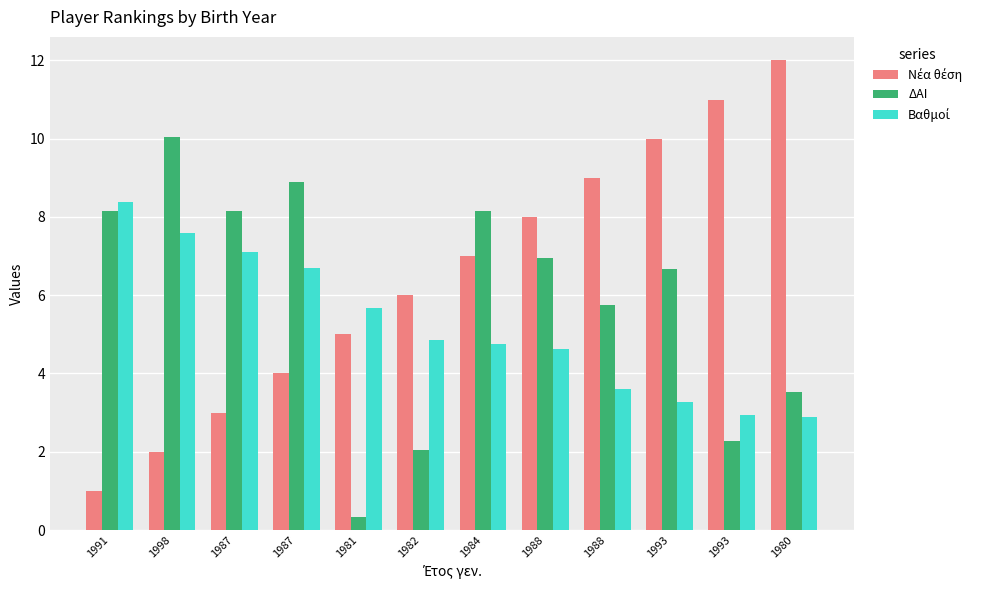

Reading left to right, transcribe all the data shown in this chart.

Νέα θέση: 1991=1.0	1998=2.0	1987=3.0	1987=4.0	1981=5.0	1982=6.0	1984=7.0	1988=8.0	1988=9.0	1993=10.0	1993=11.0	1980=12.0
ΔΑΙ: 1991=8.1	1998=10.0	1987=8.2	1987=8.9	1981=0.3	1982=2.0	1984=8.2	1988=6.9	1988=5.7	1993=6.7	1993=2.3	1980=3.5
Βαθμοί: 1991=8.4	1998=7.6	1987=7.1	1987=6.7	1981=5.7	1982=4.9	1984=4.8	1988=4.6	1988=3.6	1993=3.3	1993=2.9	1980=2.9